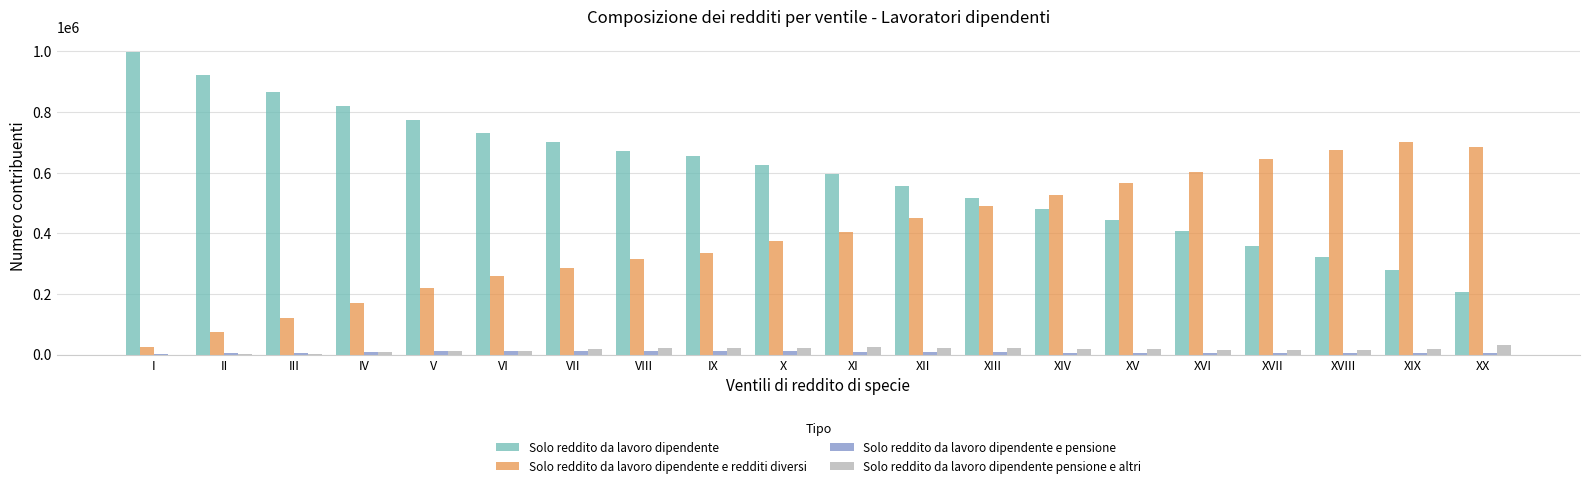

What is the total value across all series at XII?

1034930